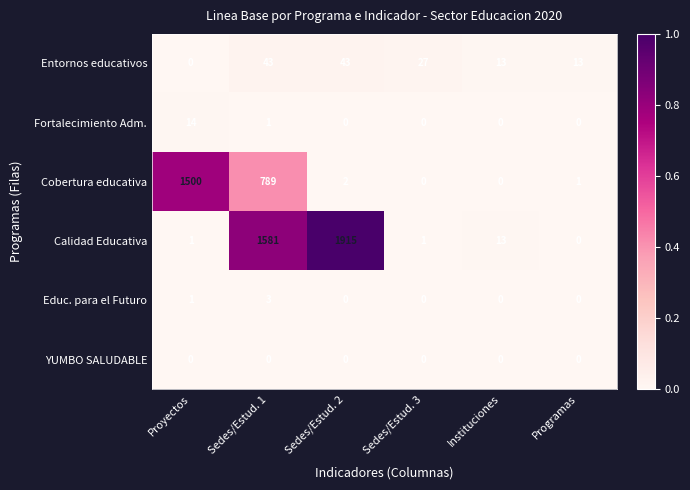

How many series are shown in this chart?

6